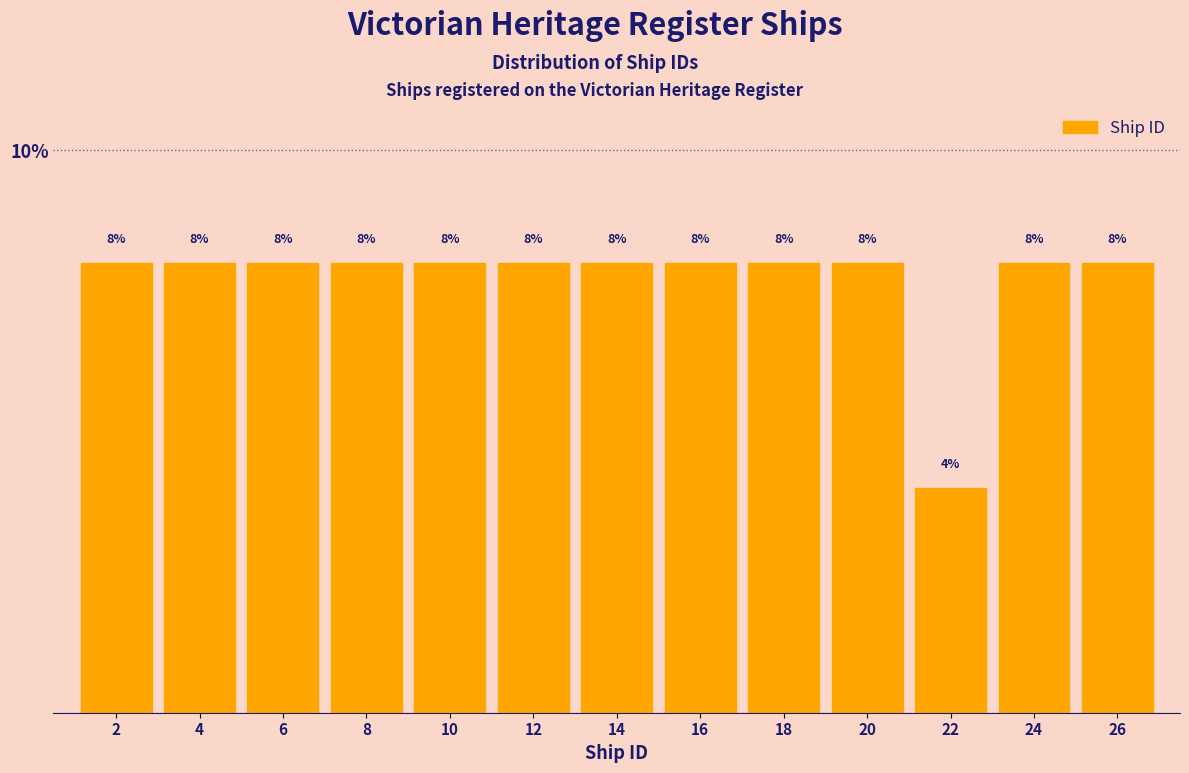

Reading left to right, transcribe this chart: for each bar, give the range it covers on the x-axis and its height.

1 to 3: 8
3 to 5: 8
5 to 7: 8
7 to 9: 8
9 to 11: 8
11 to 13: 8
13 to 15: 8
15 to 17: 8
17 to 19: 8
19 to 21: 8
21 to 23: 4
23 to 25: 8
25 to 27: 8